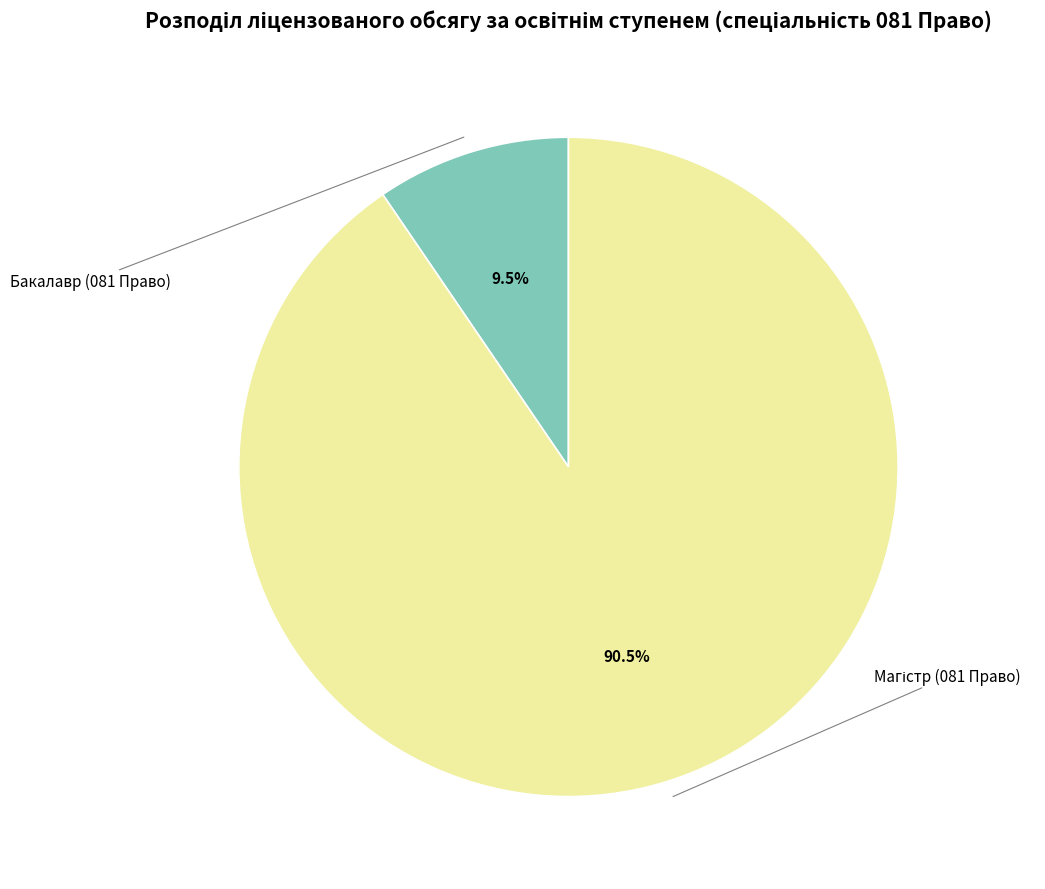

Does any single category account for the majority?

Yes